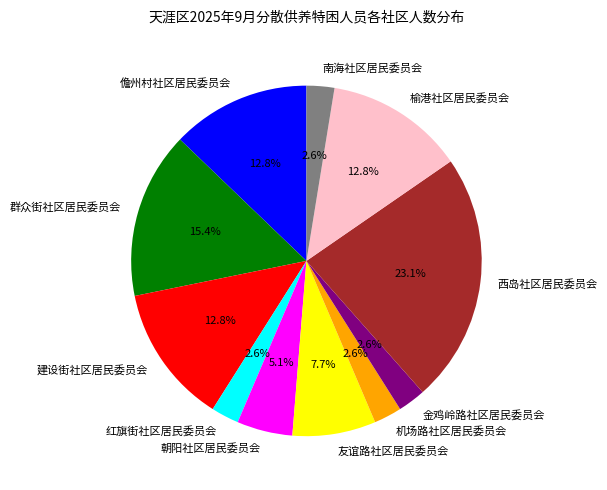

Does 朝阳社区居民委员会 account for over 50% of the chart?

No